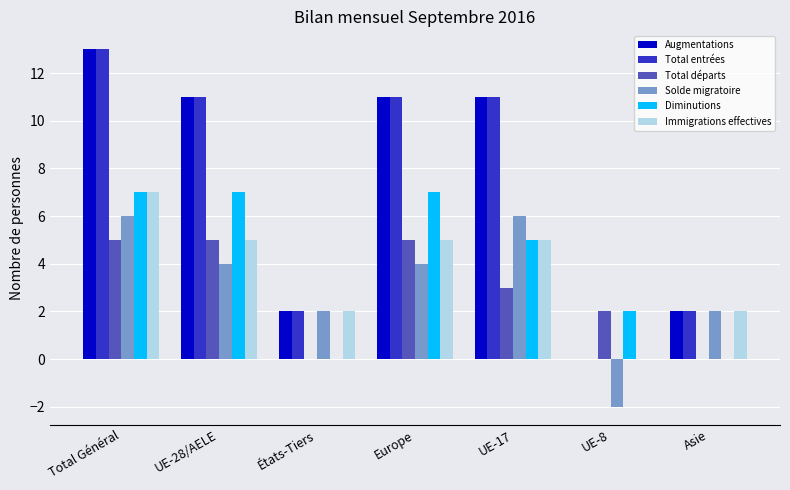

Reading left to right, transcribe all the data shown in this chart.

Augmentations: Total Général=13	UE-28/AELE=11	États-Tiers=2	Europe=11	UE-17=11	UE-8=0	Asie=2
Total entrées: Total Général=13	UE-28/AELE=11	États-Tiers=2	Europe=11	UE-17=11	UE-8=0	Asie=2
Total départs: Total Général=5	UE-28/AELE=5	États-Tiers=0	Europe=5	UE-17=3	UE-8=2	Asie=0
Solde migratoire: Total Général=6	UE-28/AELE=4	États-Tiers=2	Europe=4	UE-17=6	UE-8=-2	Asie=2
Diminutions: Total Général=7	UE-28/AELE=7	États-Tiers=0	Europe=7	UE-17=5	UE-8=2	Asie=0
Immigrations effectives: Total Général=7	UE-28/AELE=5	États-Tiers=2	Europe=5	UE-17=5	UE-8=0	Asie=2